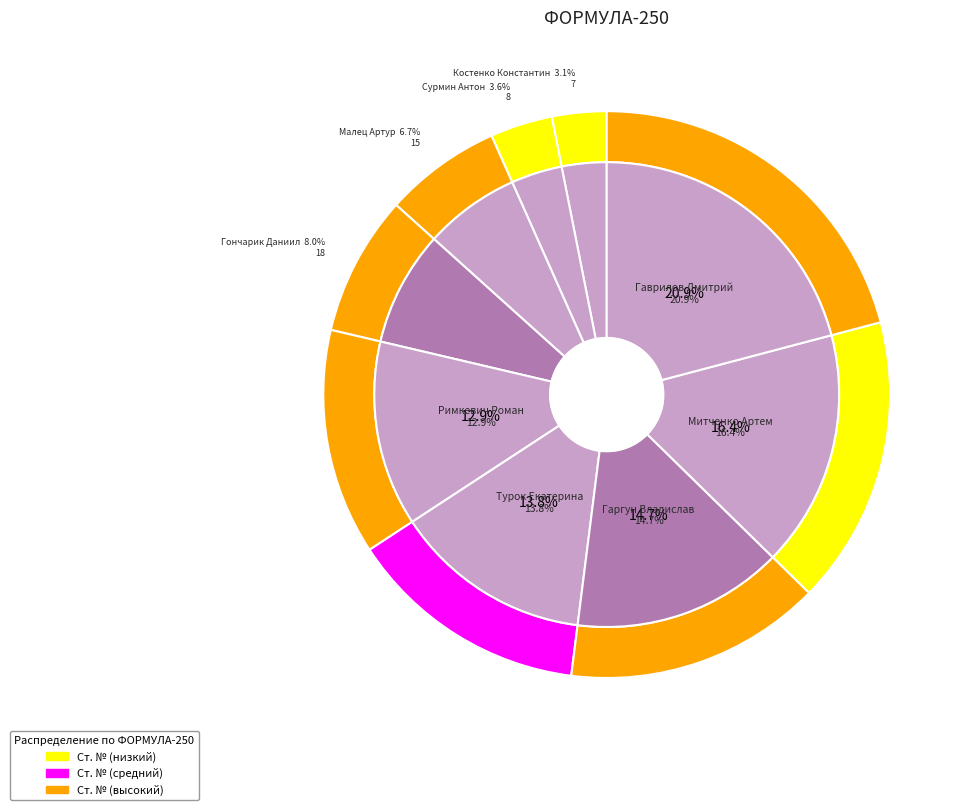

Is the sum of Римкевич Роман and Гаврилов Дмитрий greater than half?

No